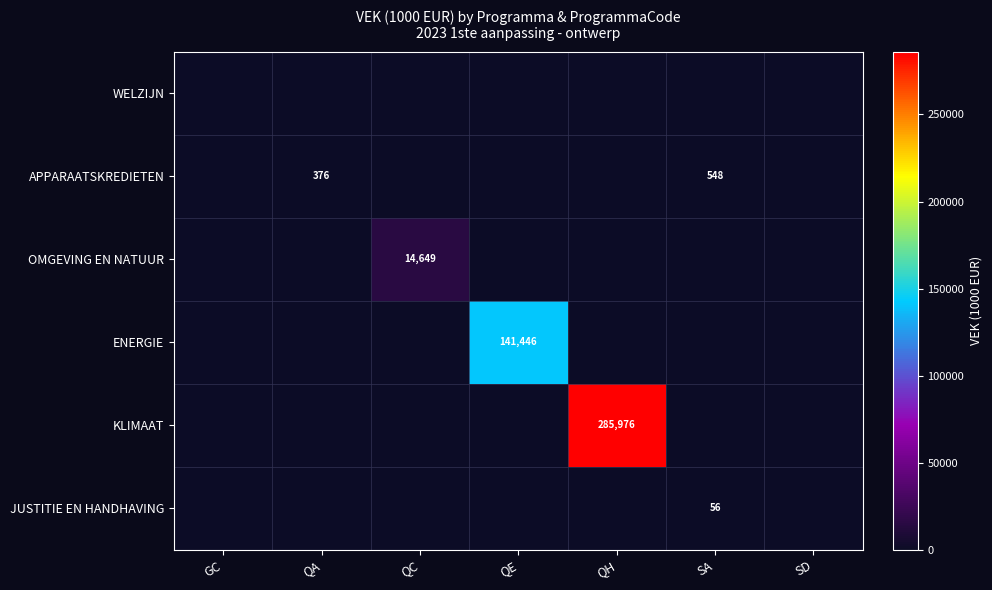

The JUSTITIE EN HANDHAVING series shows 56 at SA. True or false?

True